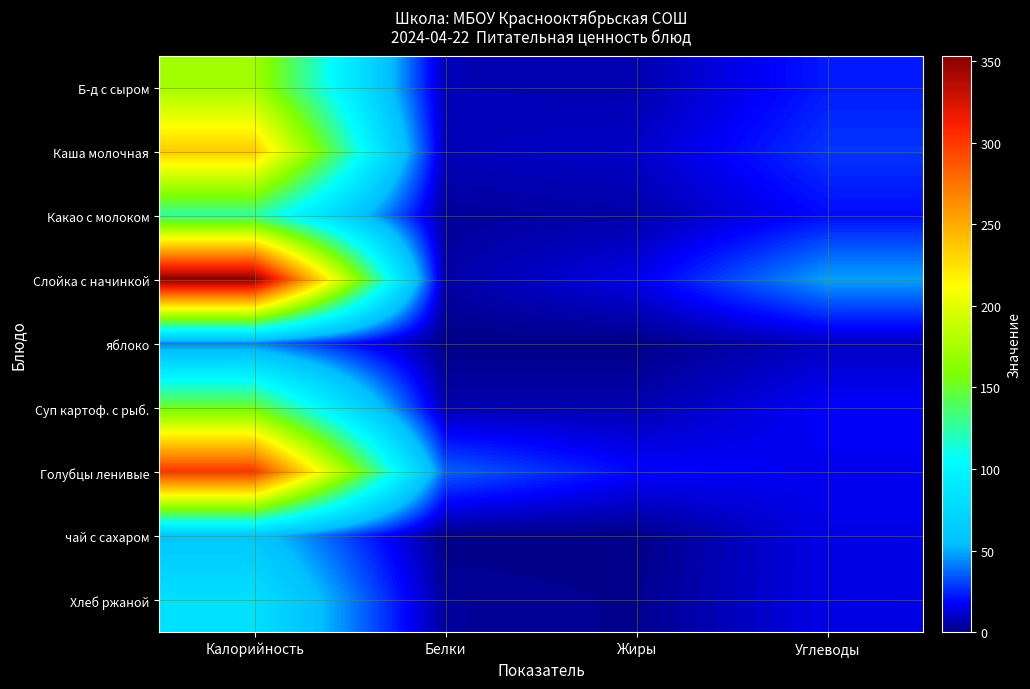

What is the greatest value displayed?

353